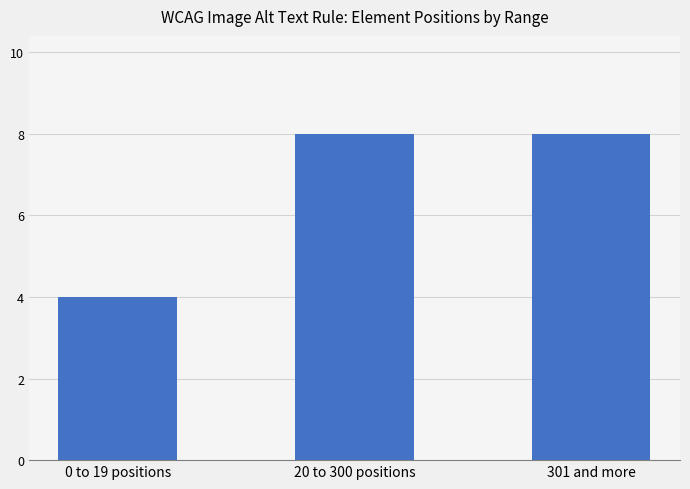

What is the greatest value displayed?

8